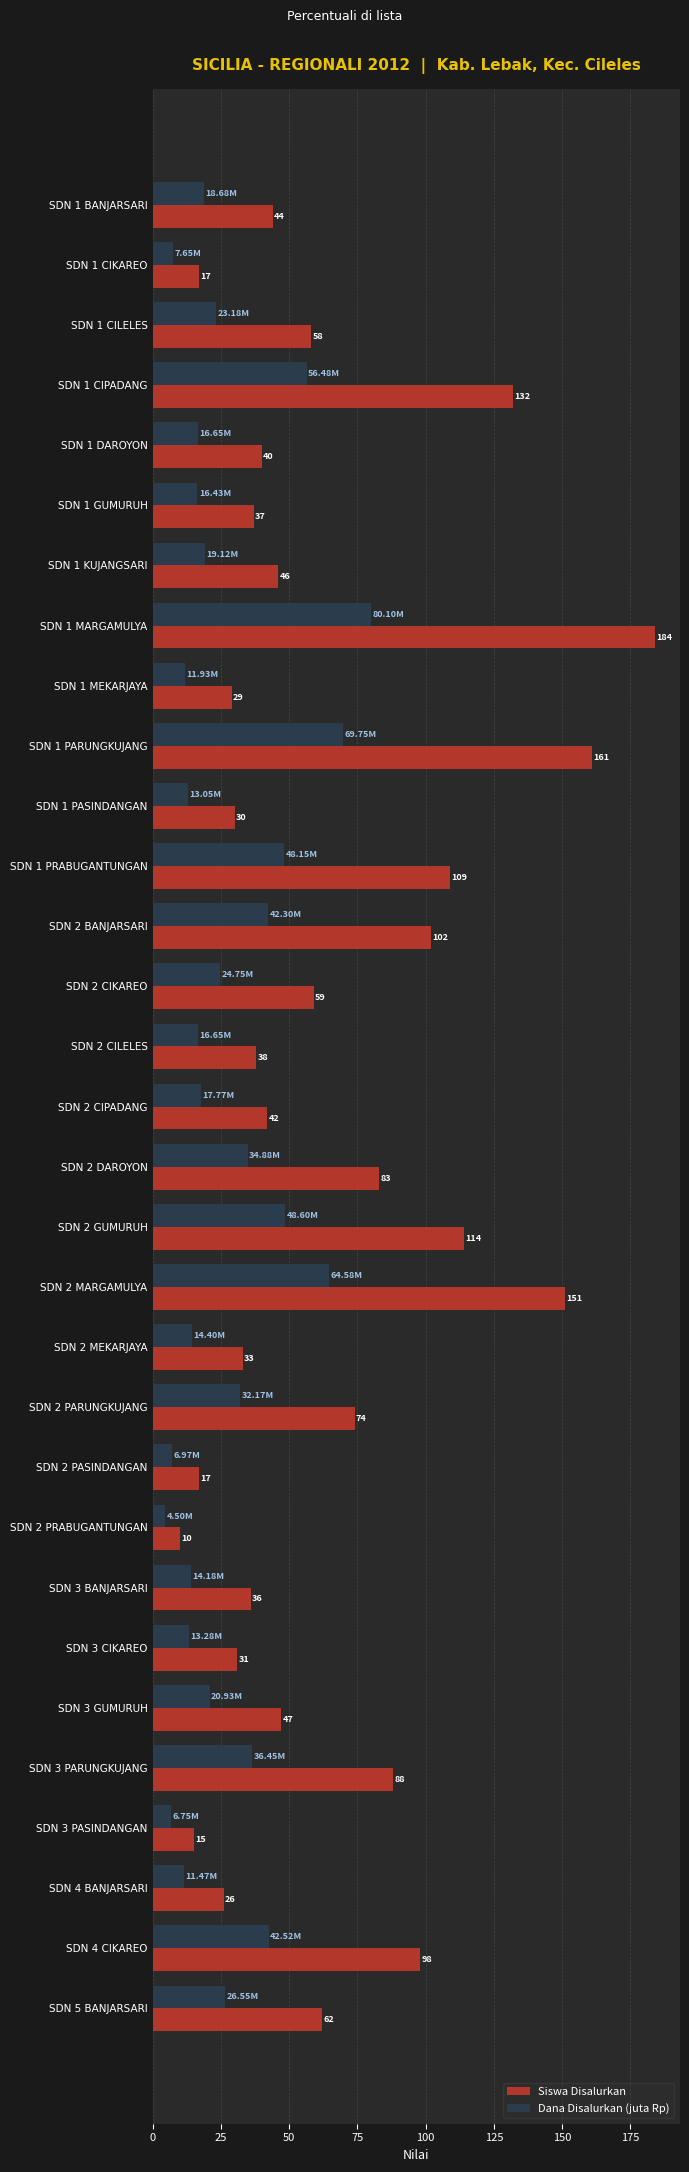

Which series has the widest spread of values?

Siswa Disalurkan